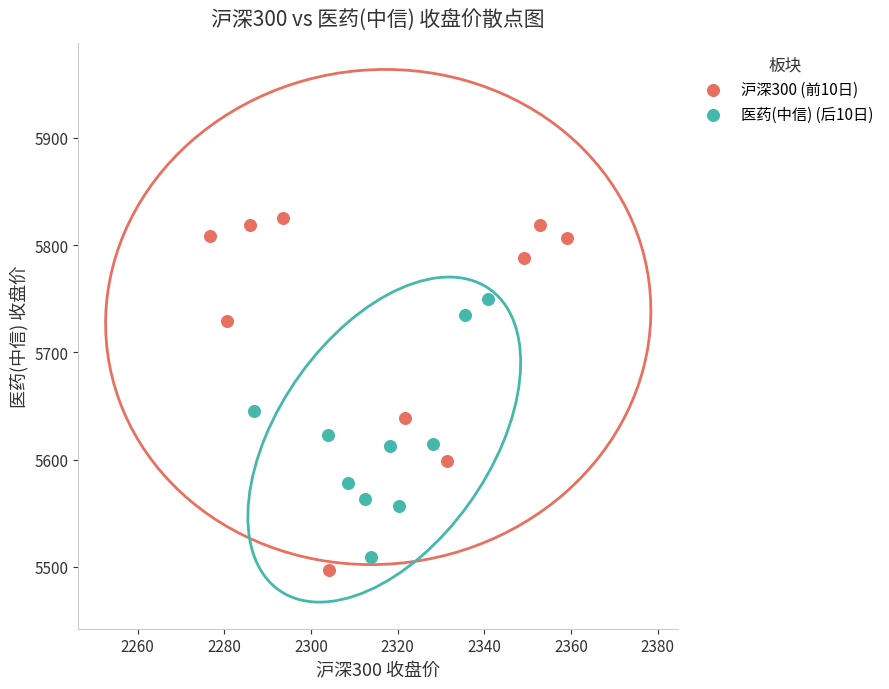

Which series contains the highest Y value?

沪深300 (前10日)